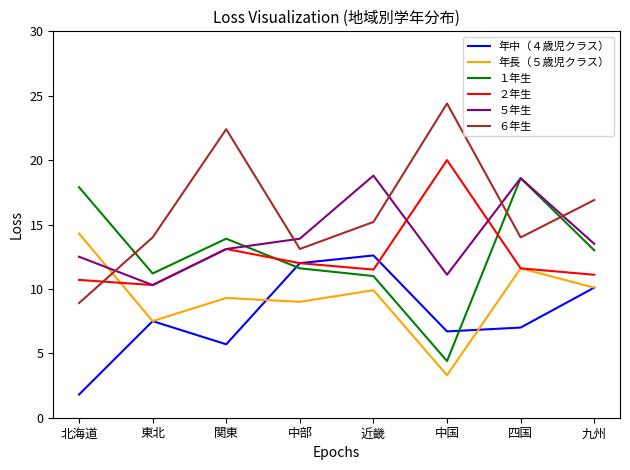

The value of ２年生 at 関東 is 5.9. True or false?

False